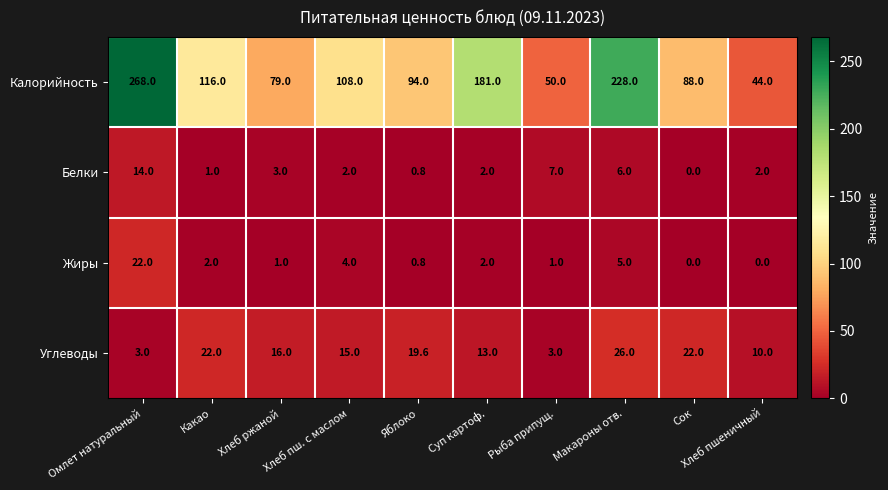

Where is Жиры nearest to the value 11?

Макароны отв.